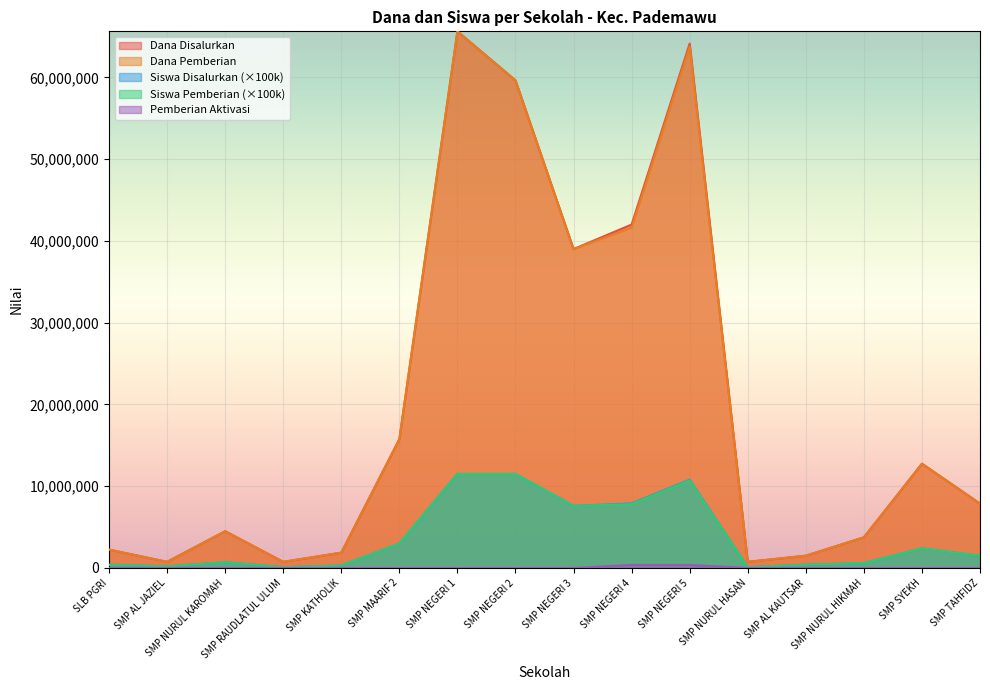

Is the value of Siswa Pemberian at SMP NEGERI 1 greater than the value of Dana Pemberian at SMP NEGERI 1?

No